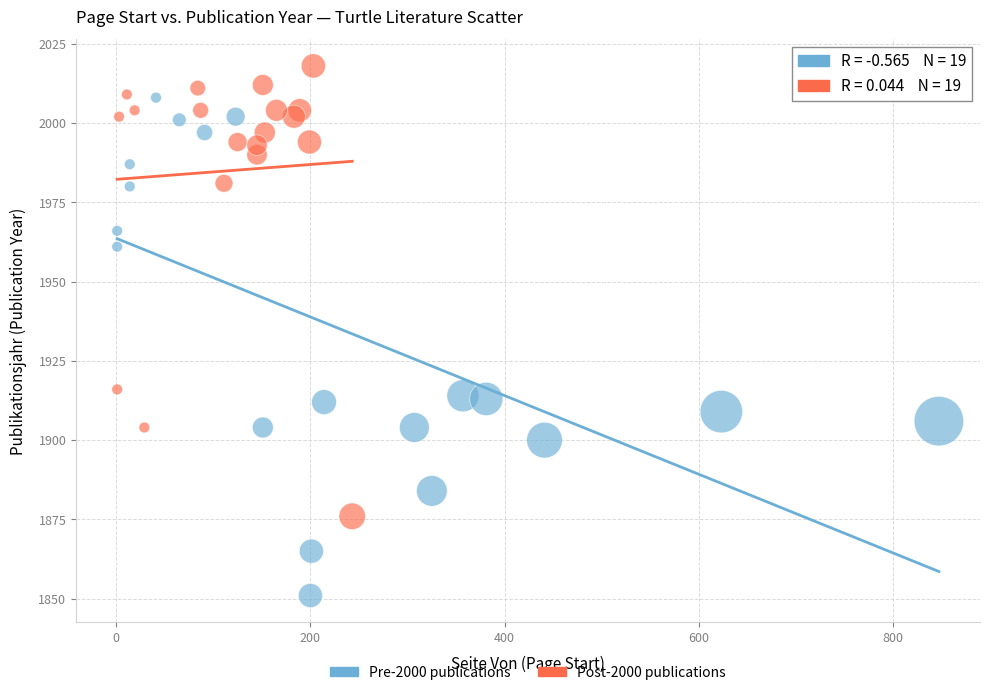

What are all the series names shown in the legend?

Pre-2000 publications, Post-2000 publications